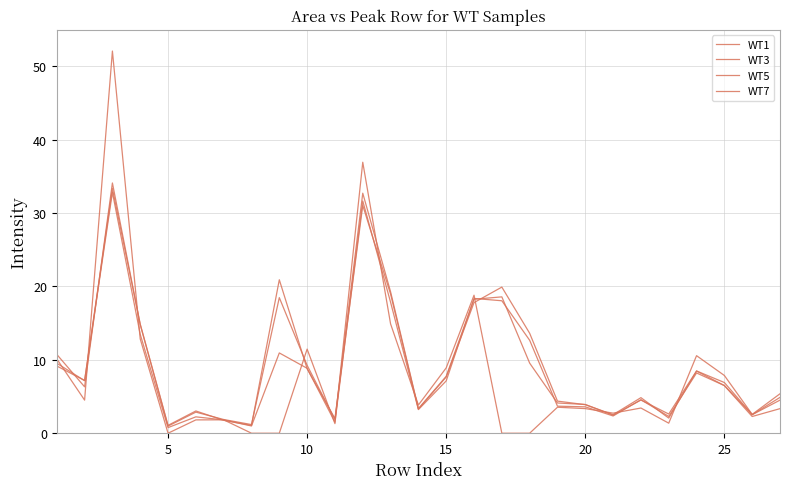

Is this an area chart (filled region under the line)?

No